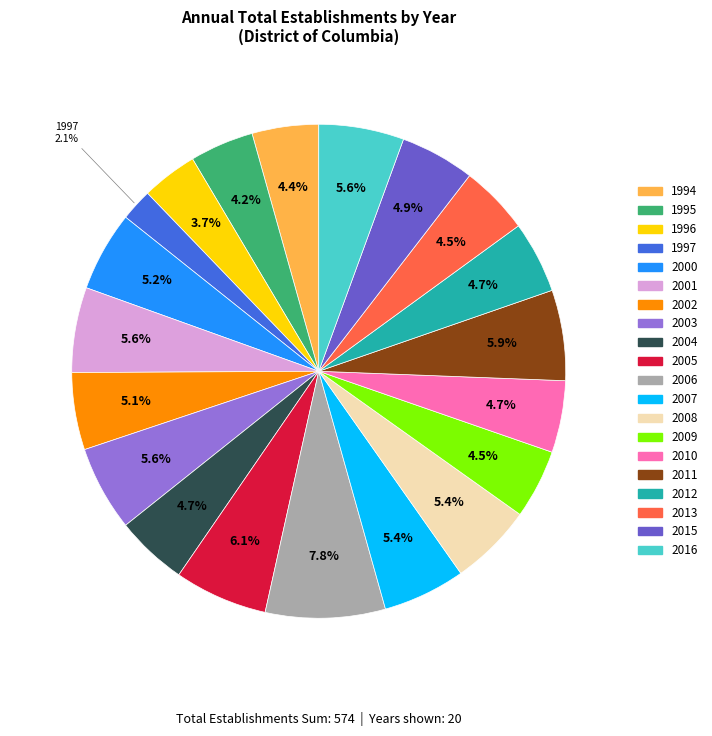

Which category has the smallest portion of the pie?

1997